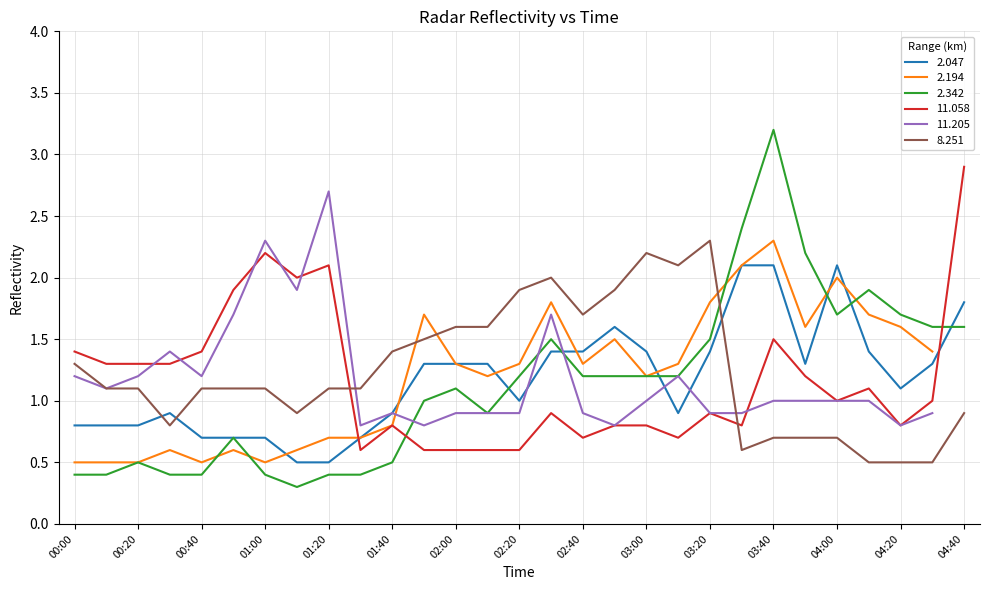

How many times do 8.251 and 11.058 cross each other?

2